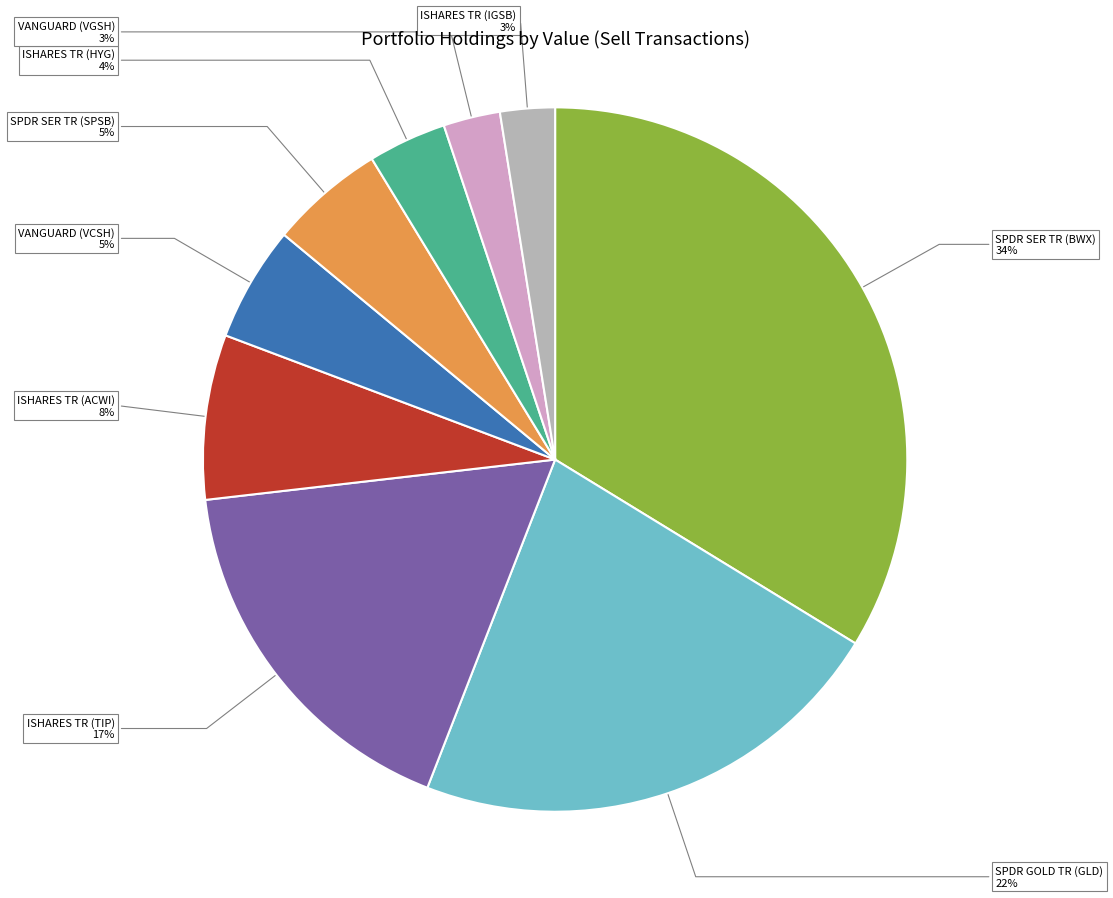

The ISHARES TR (IGSB) slice represents 3% of the pie. True or false?

True